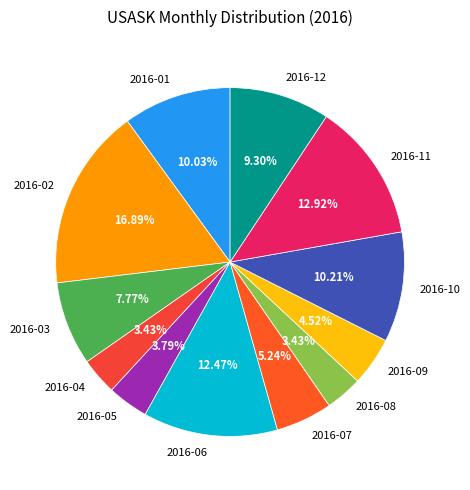

To the nearest percent, what is the difference between the 2016-02 and 2016-05 slice percentages?

13%